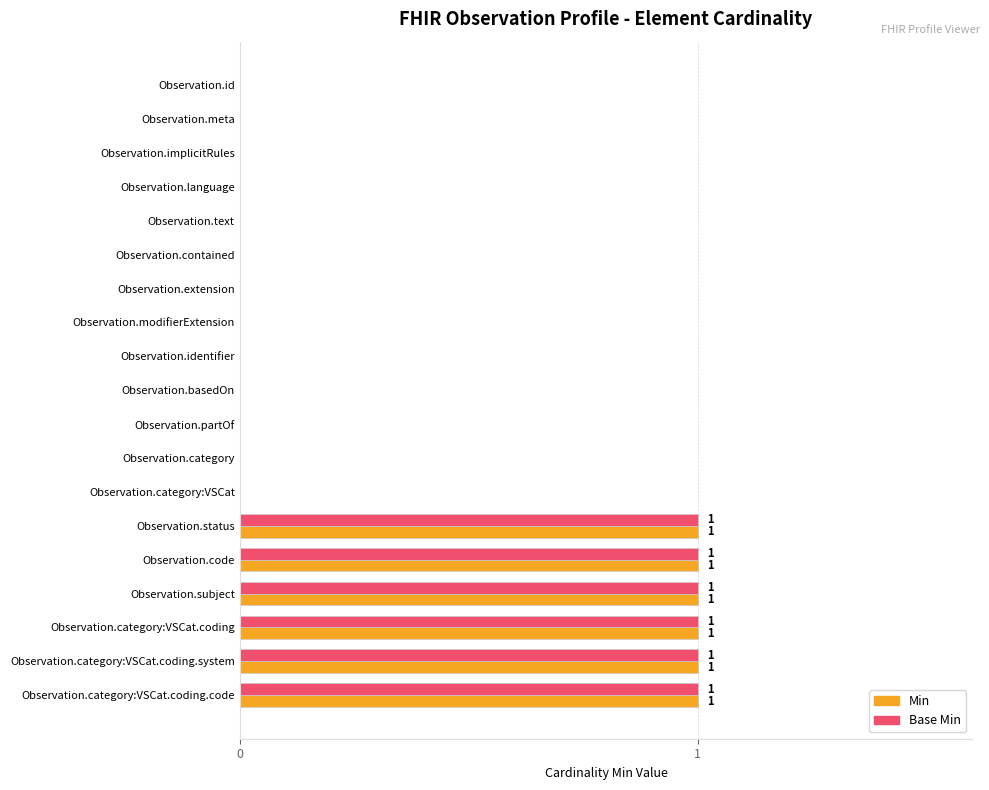

The Min series shows 0 at Observation.language. True or false?

True